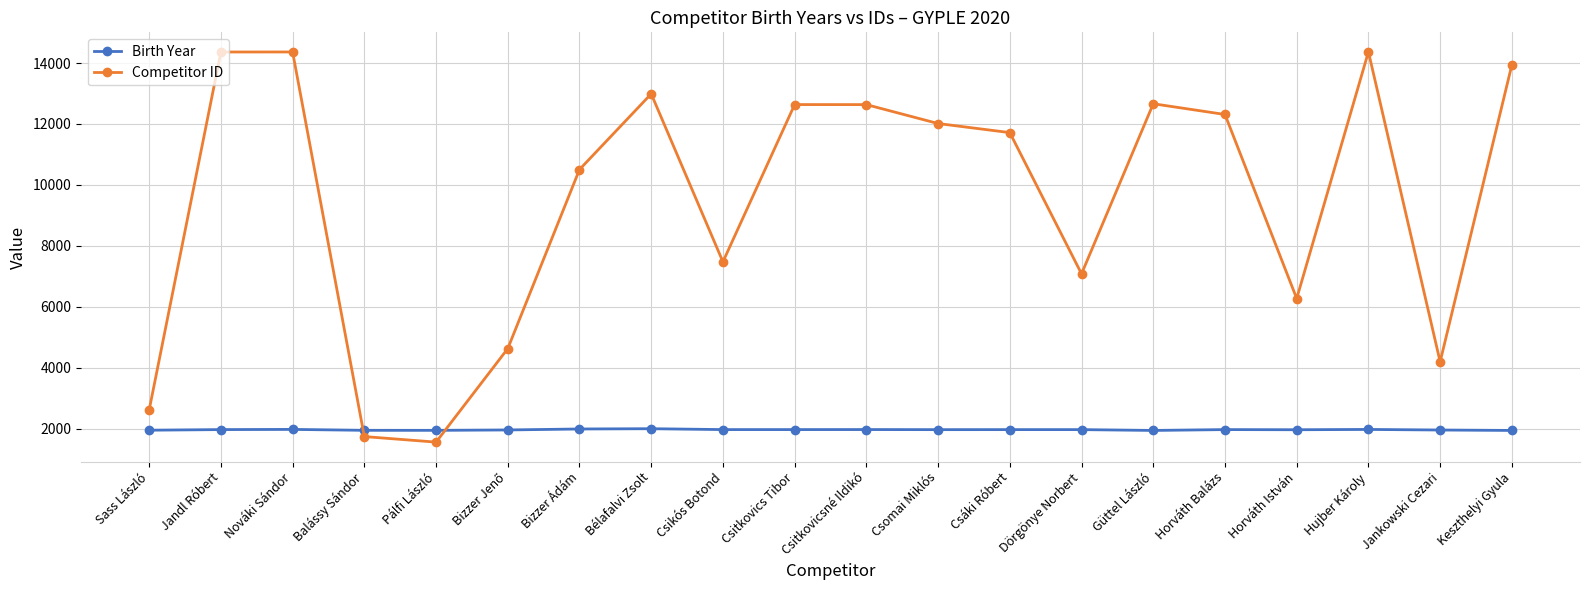

The value of Birth Year at Balássy Sándor is 976. True or false?

False